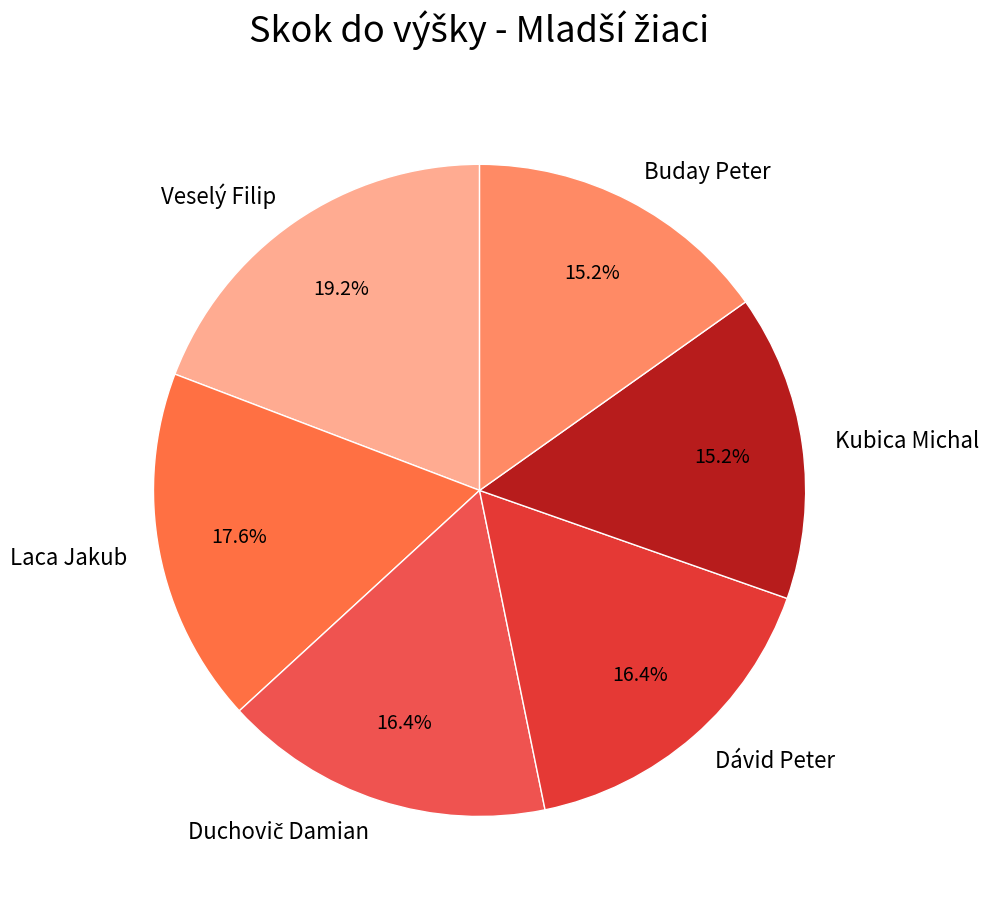

What portion of the pie excludes Kubica Michal?

84.8%